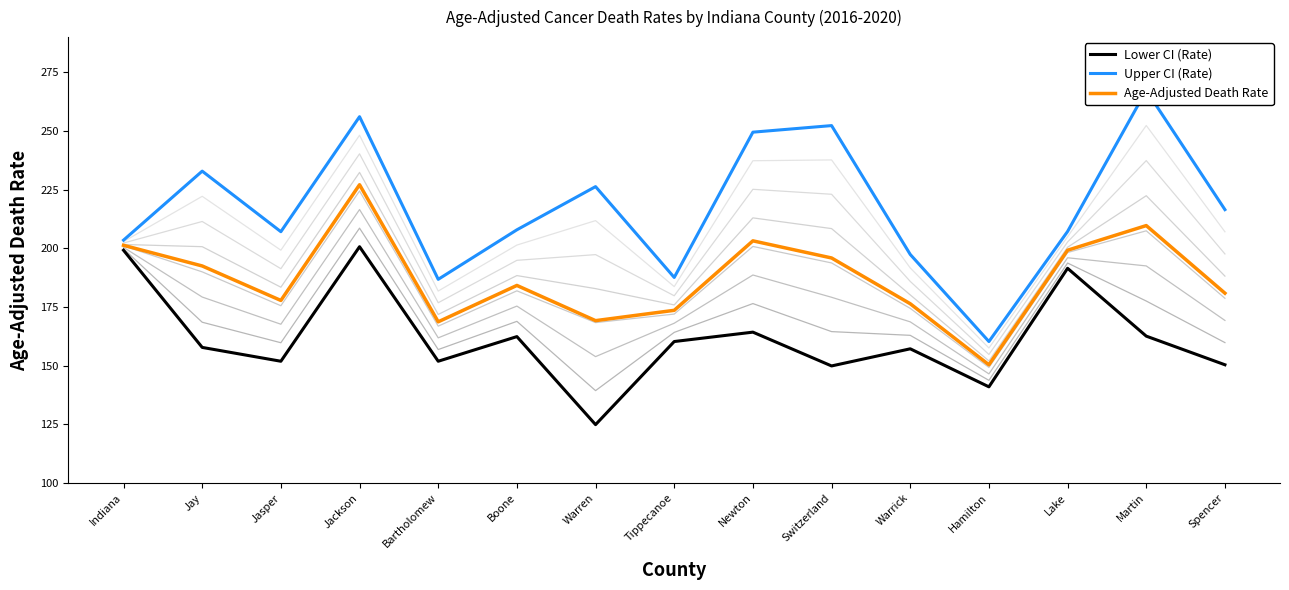

Between Jackson and Lake, which is larger?

Jackson